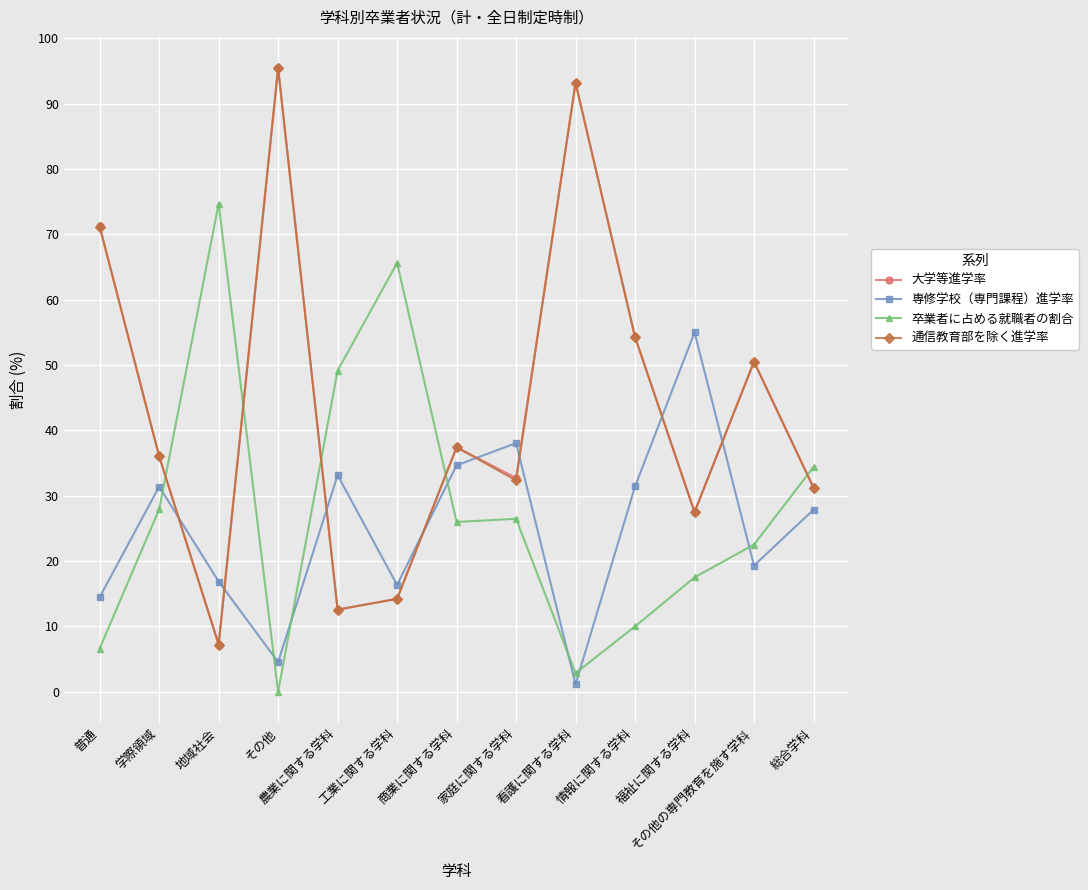

Which series ends up on top after the final intersection of 大学等進学率 and 専修学校（専門課程）進学率?

大学等進学率